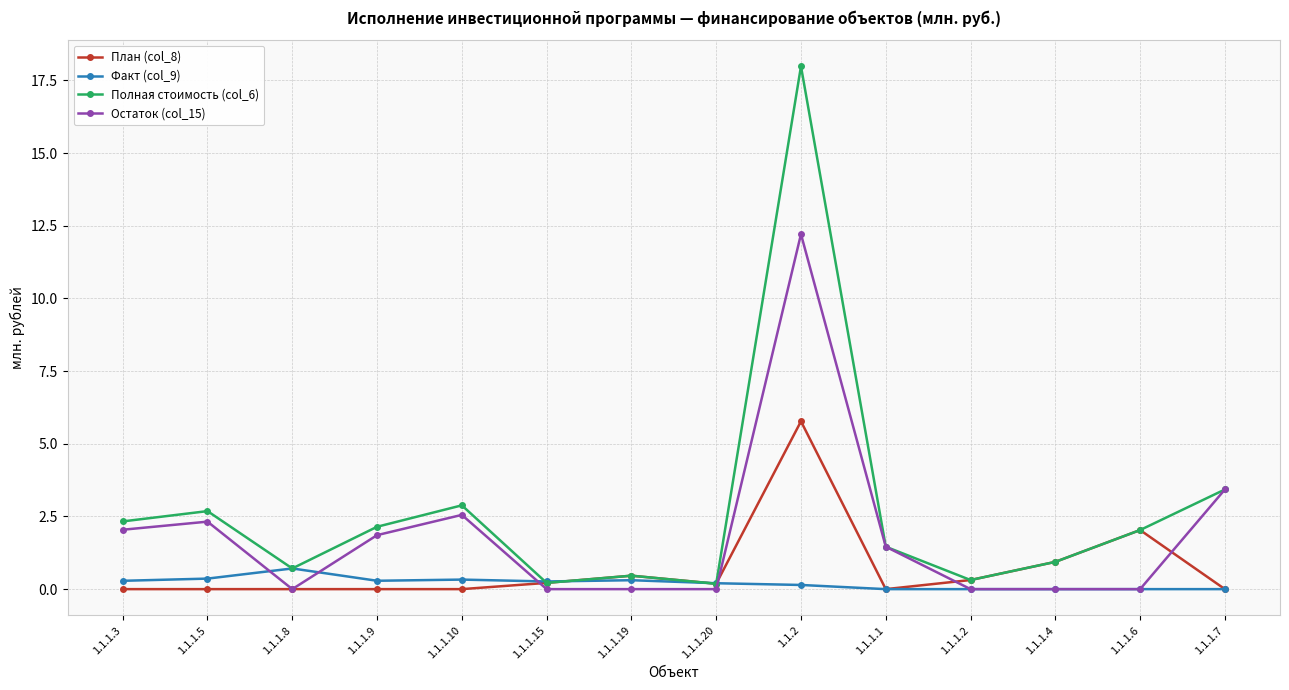

Count the number of categories in the chart.

14